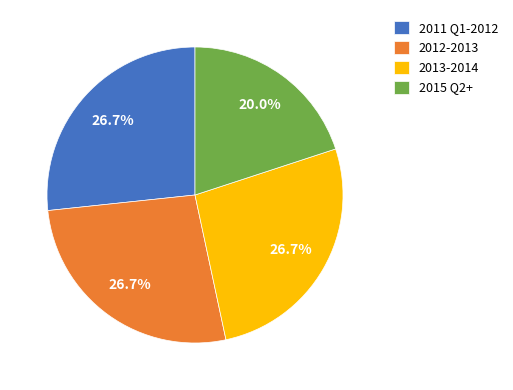

Does any single category account for the majority?

No